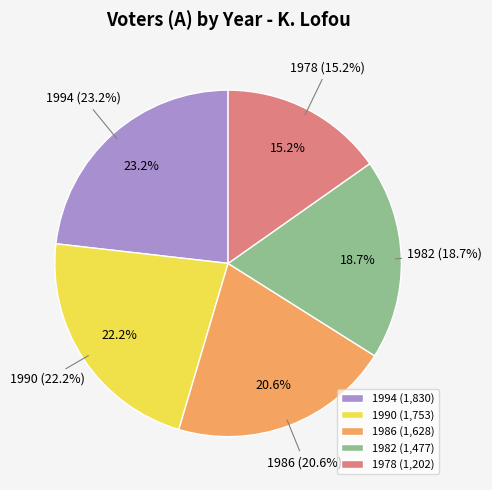

To the nearest percent, what portion does 1994 represent?

23%